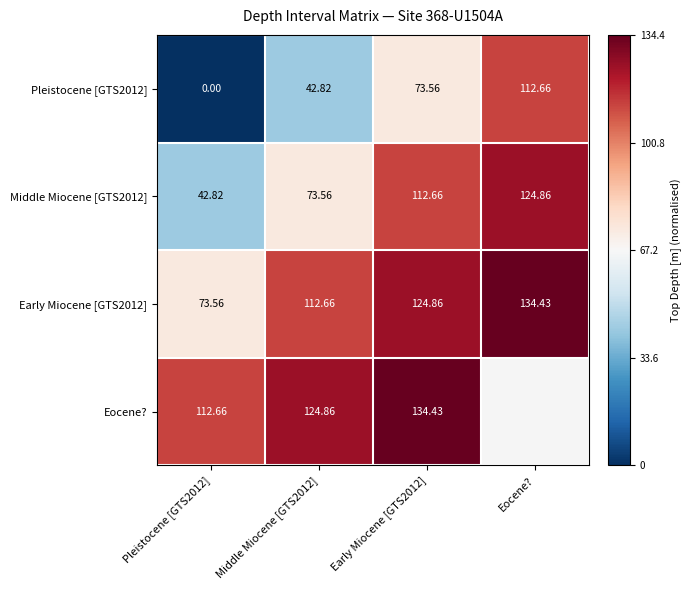

List the labels in order of Early Miocene [GTS2012] value, largest first.

Eocene?, Early Miocene [GTS2012], Middle Miocene [GTS2012], Pleistocene [GTS2012]